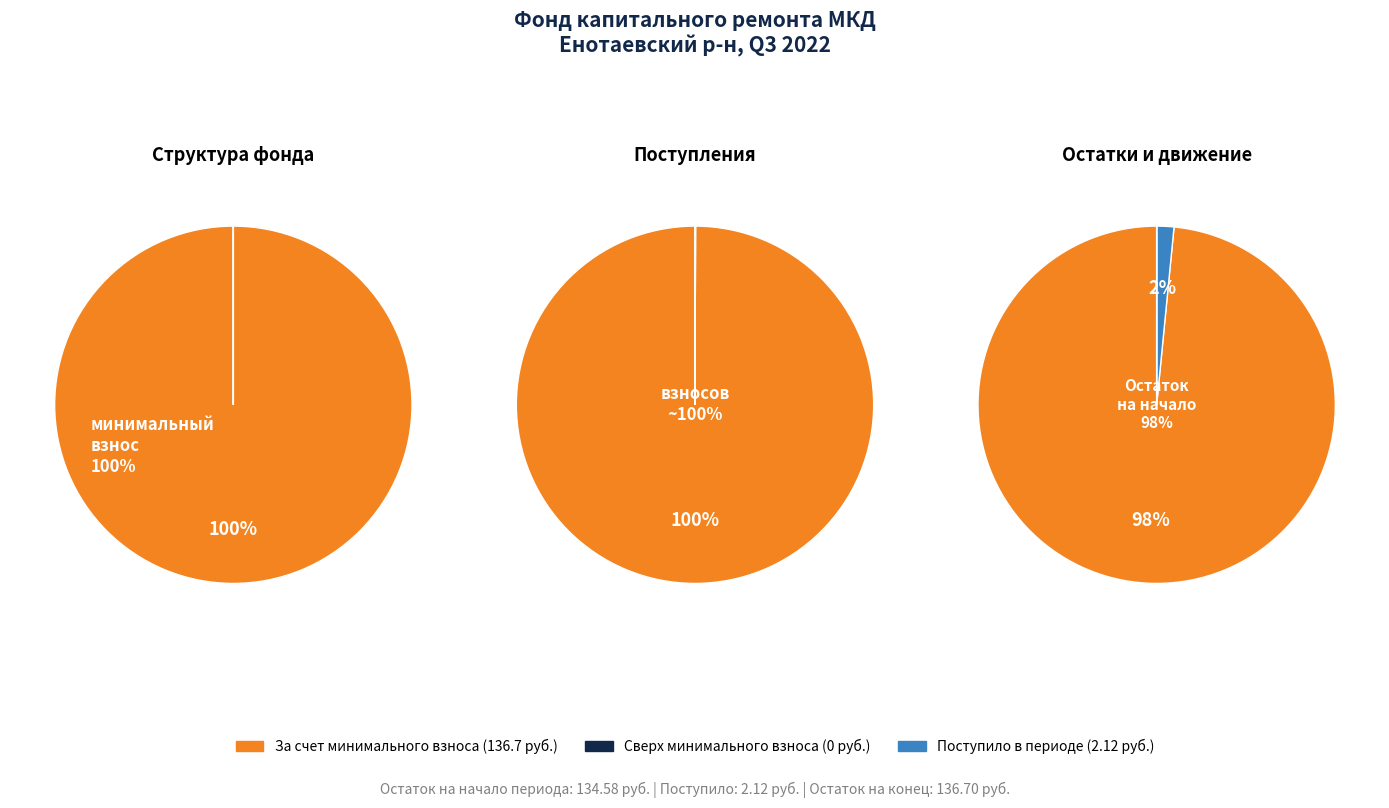

To the nearest percent, what is the difference between the largest and smallest slice percentages?

100%